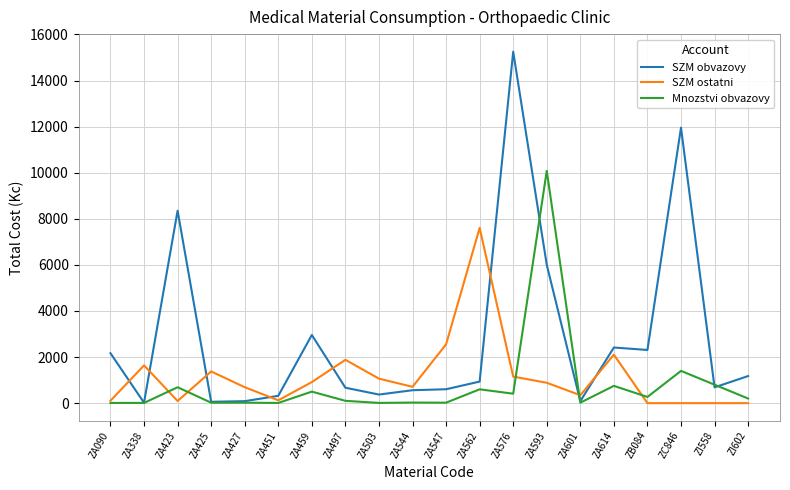

Which series has the largest range (max minus min)?

SZM obvazovy